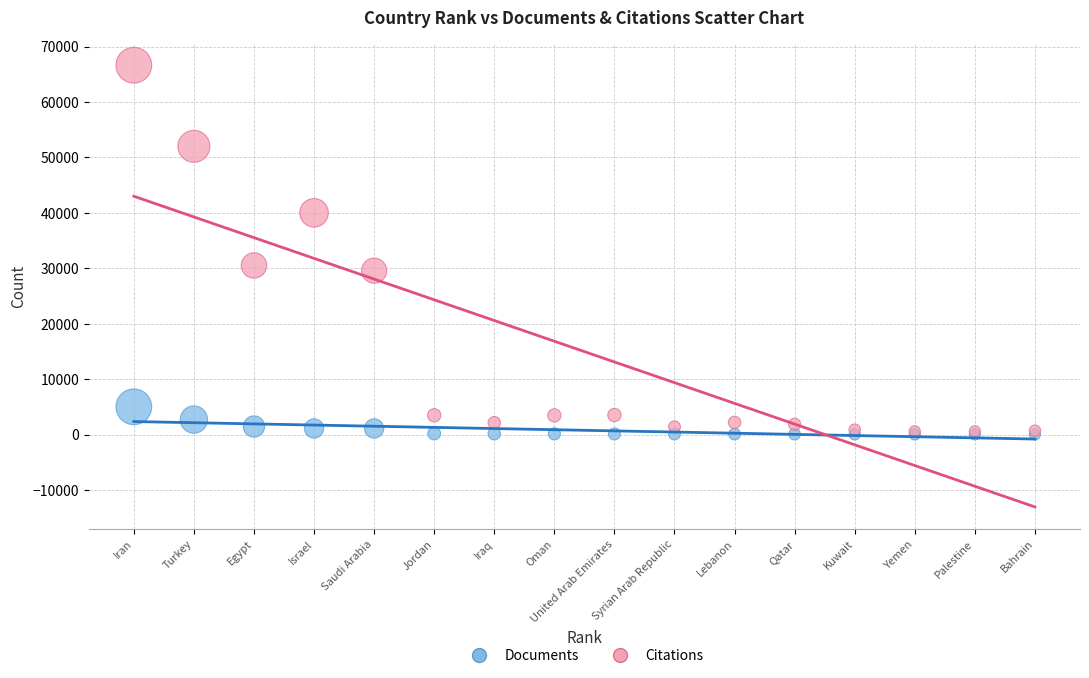

What are all the series names shown in the legend?

Documents, Citations